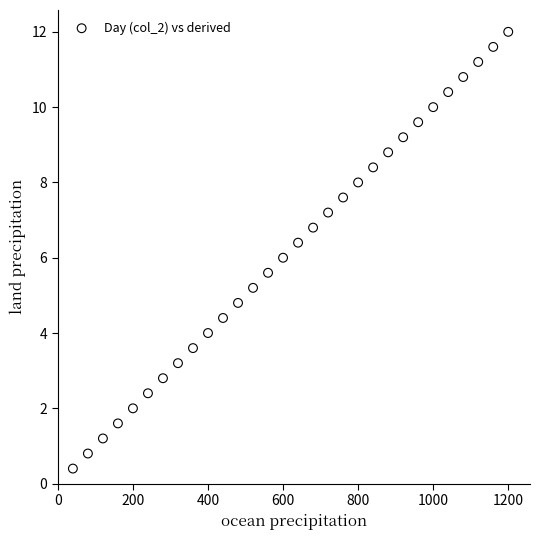

What is the range of Y values (max minus min)?

11.6